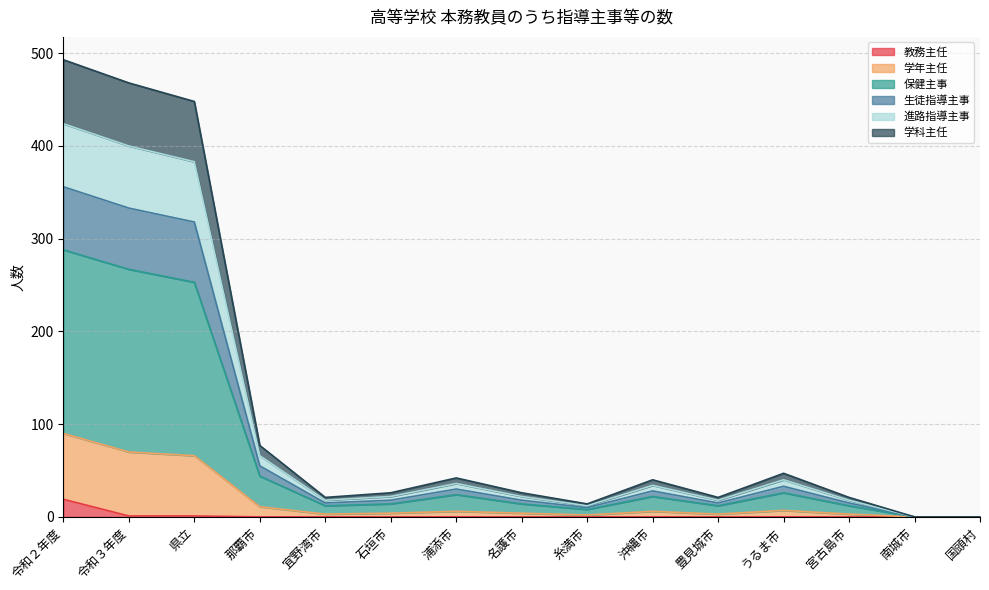

How many data points does each series have?

15